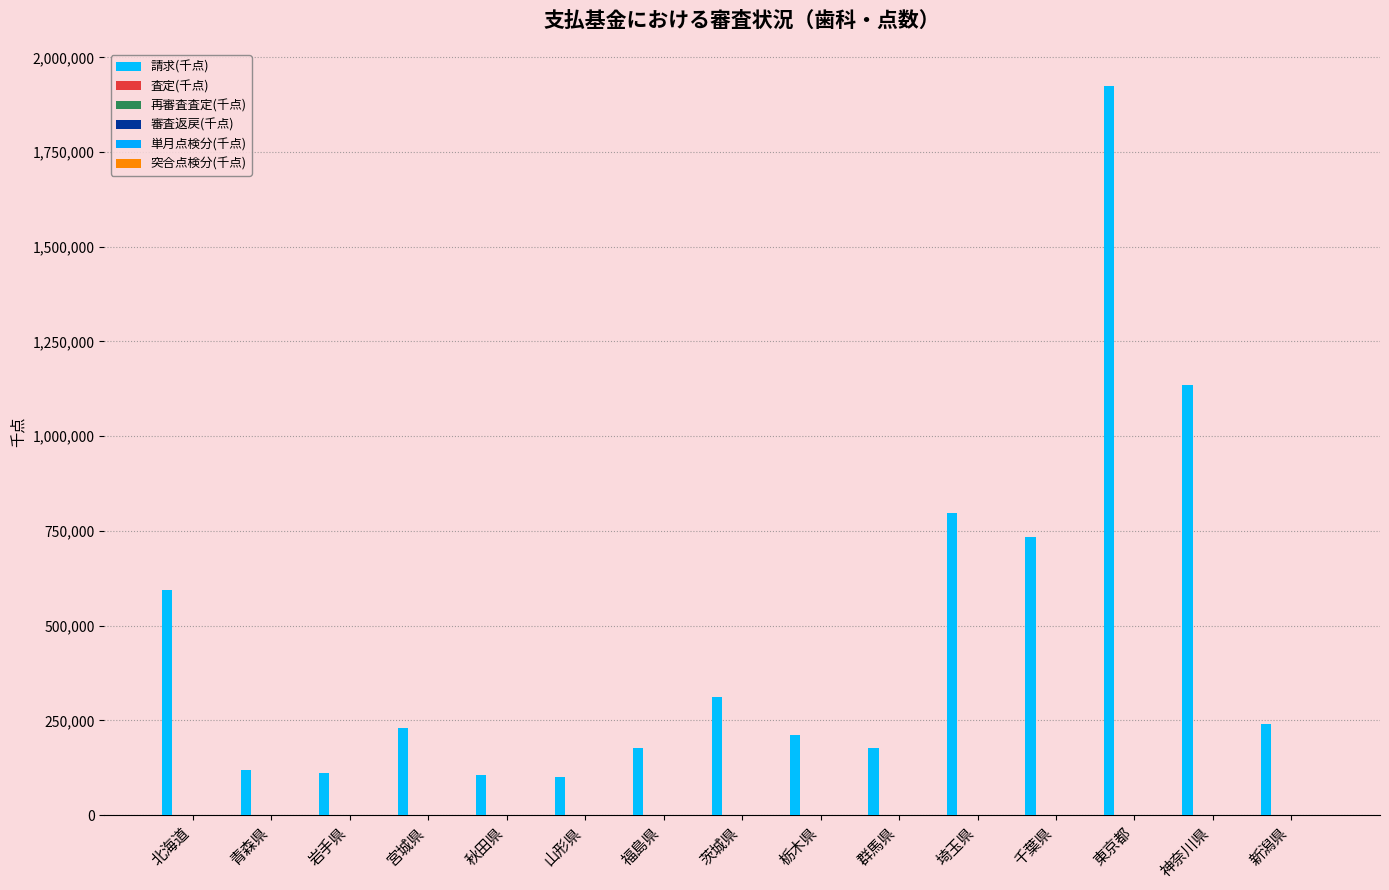

At which category is the sum across all series the highest?

東京都